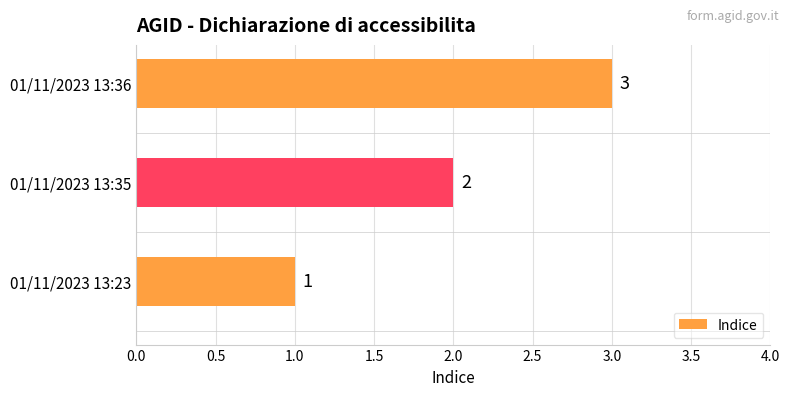

What is the difference between the maximum and minimum values?

2